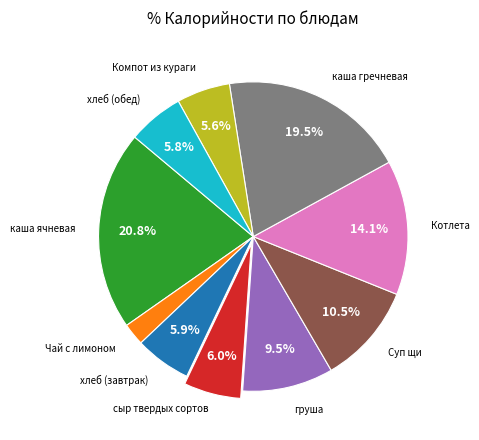

How many segments does this pie chart have?

10